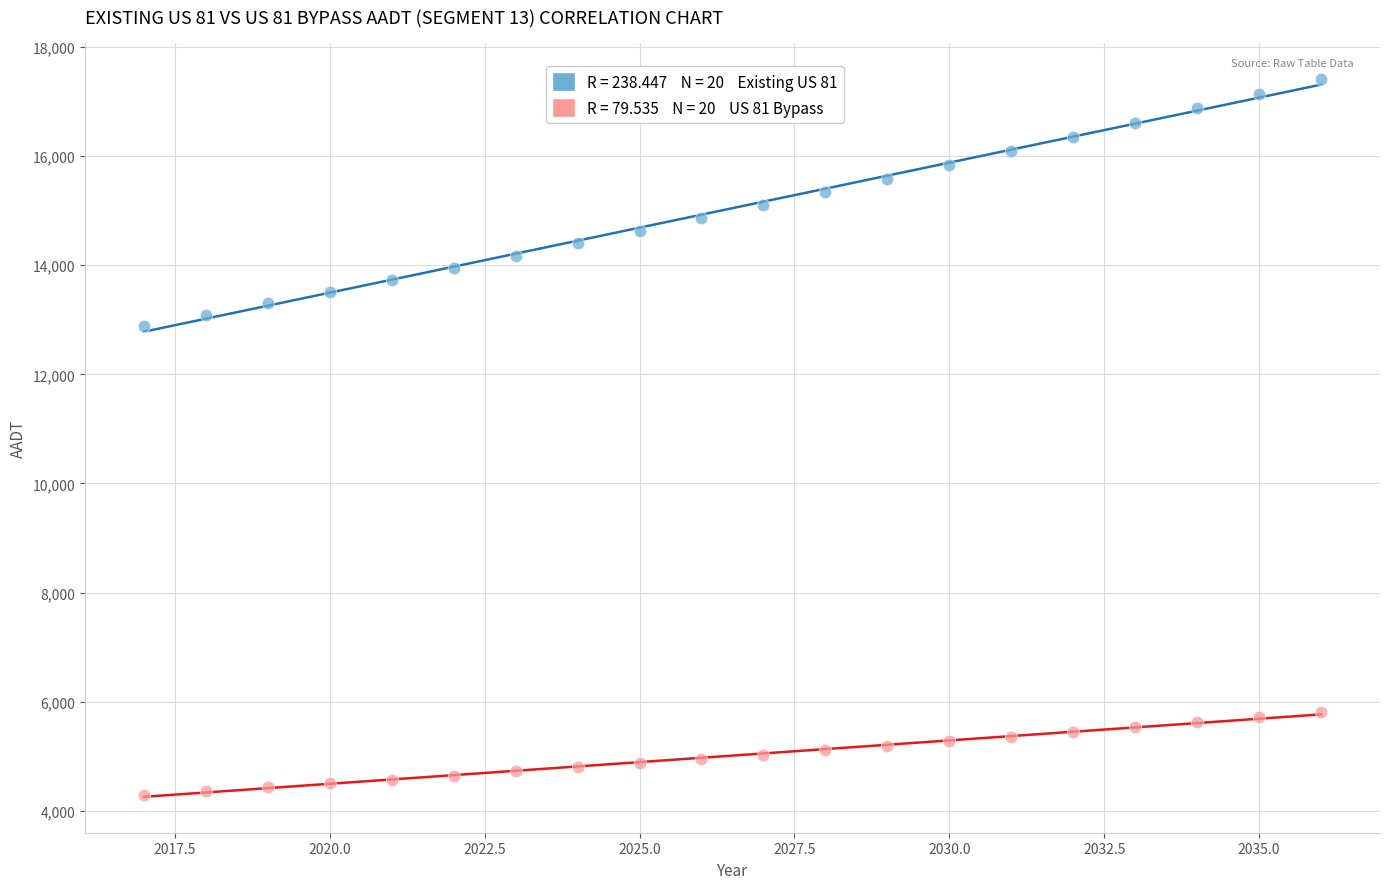

Across all data points, what is the range of Y values (max minus min)?

13131.1